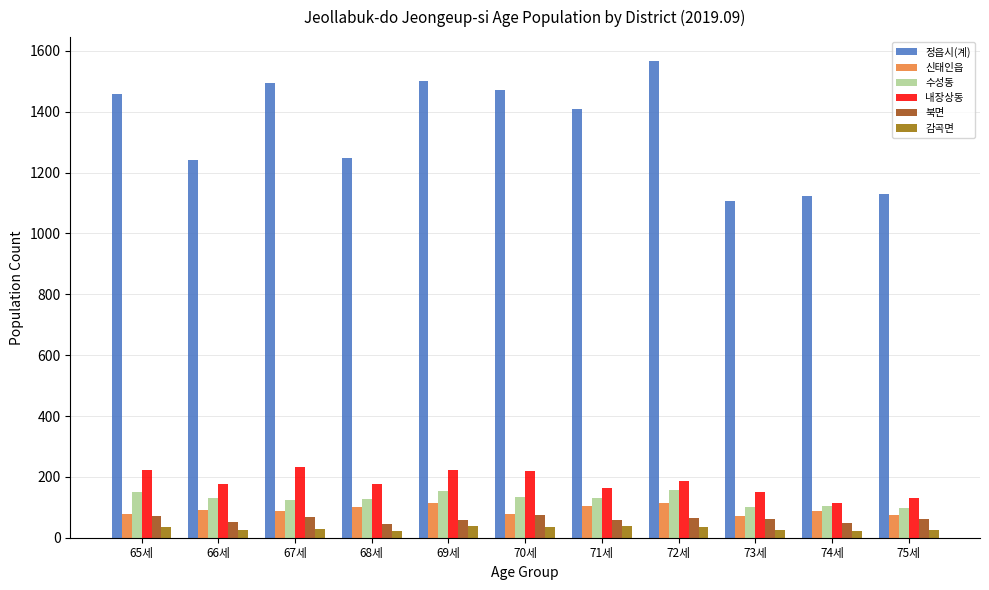

List the series in order of their peak value, lowest first.

감곡면, 북면, 신태인읍, 수성동, 내장상동, 정읍시(계)